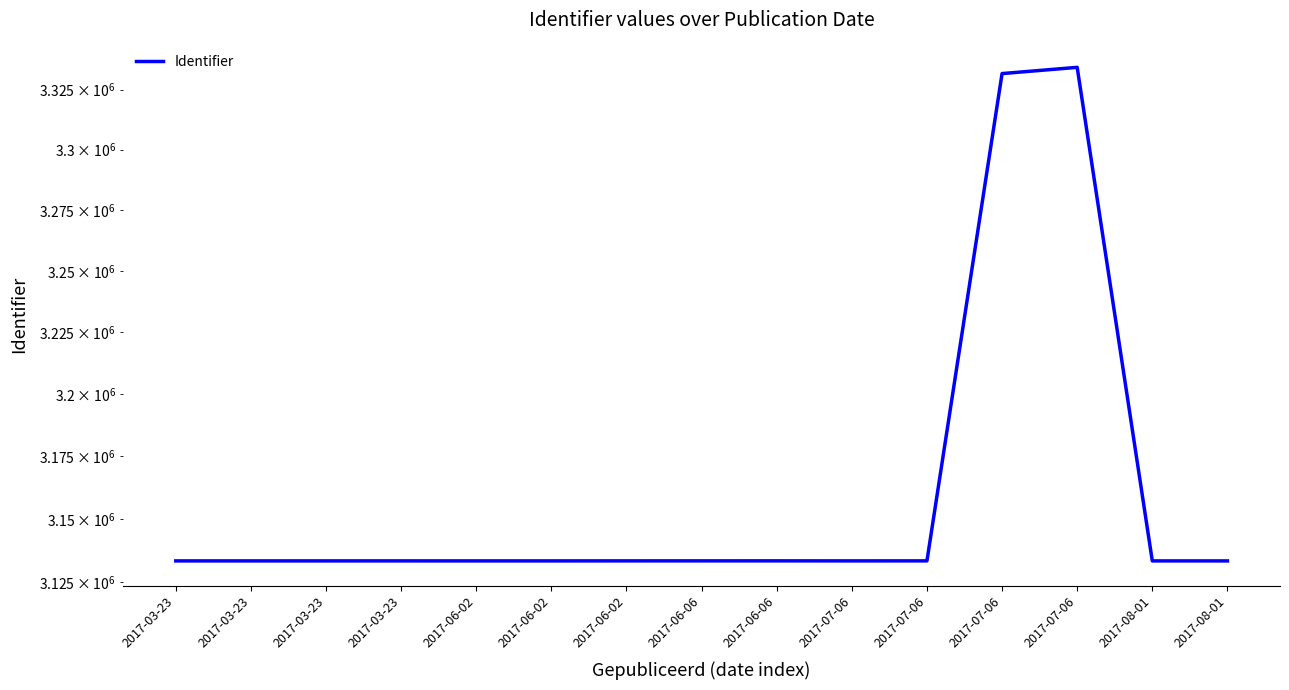

How many categories are shown in the chart?

15